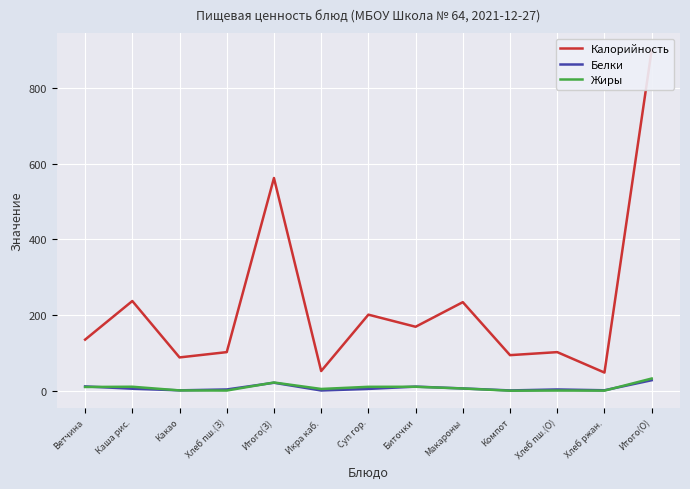

At which label does Жиры first exceed 5?

Ветчина